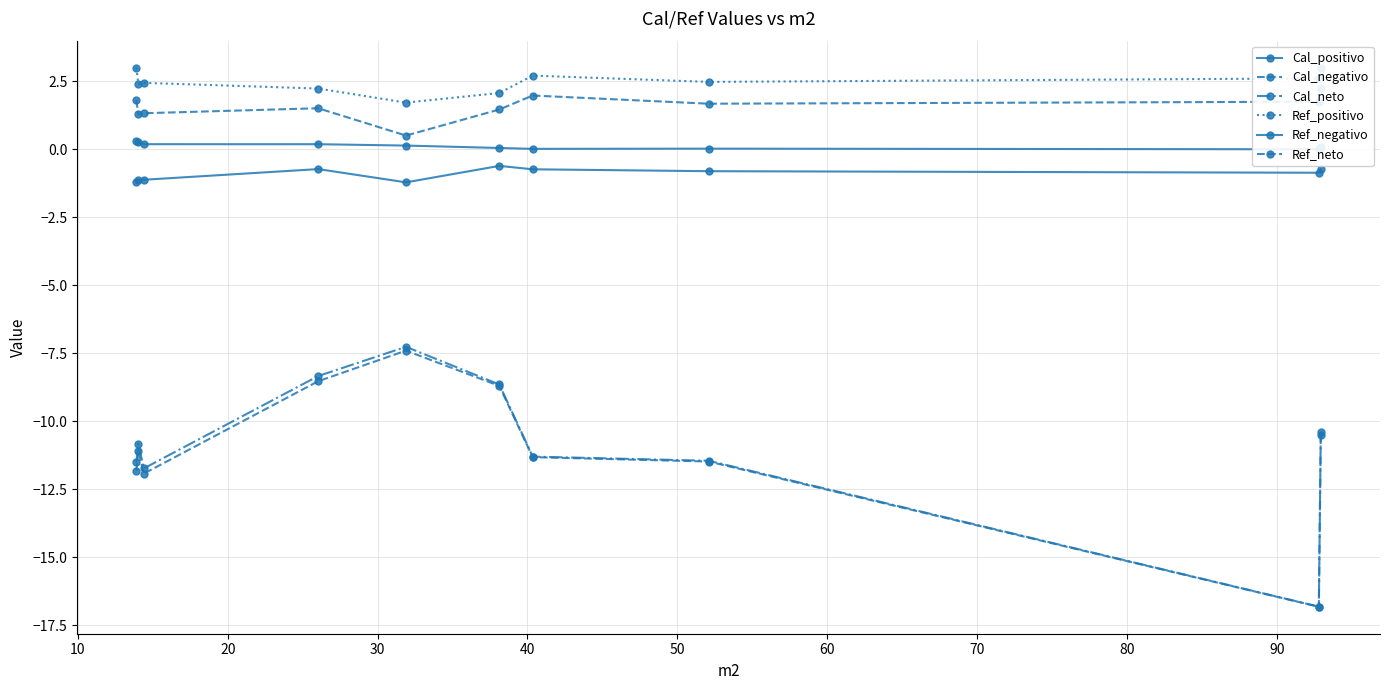

True or false: Ref_positivo and Cal_positivo cross at least once.

False